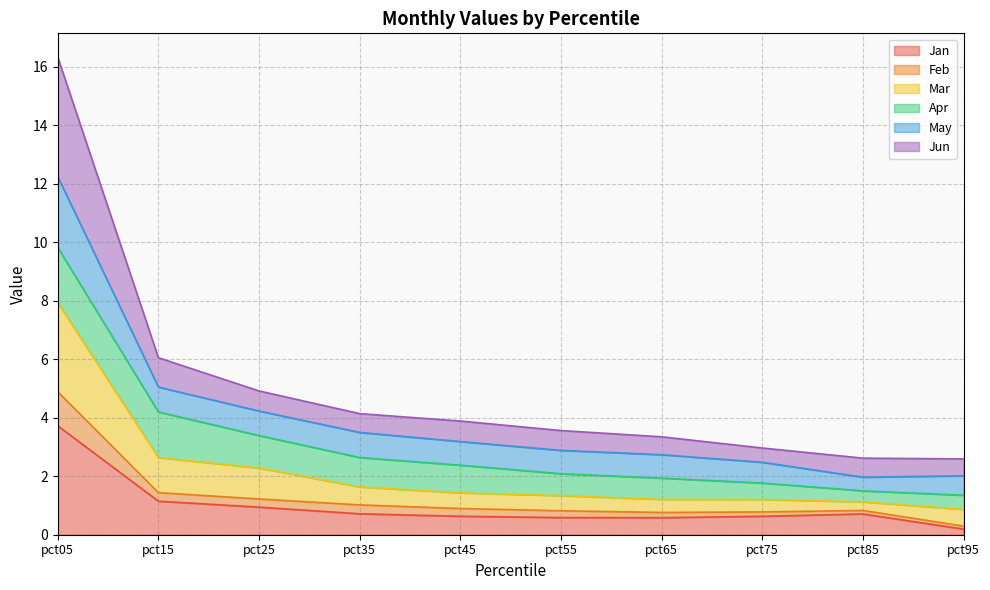

At which category is the sum across all series the highest?

pct05